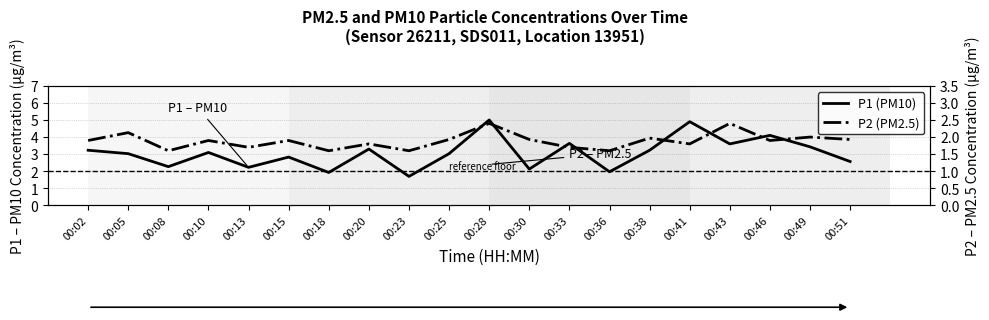

Reading left to right, list all the values displayed in this chart.

P1 (PM10): 00:02=3.2	00:05=3.0	00:08=2.3	00:10=3.1	00:13=2.2	00:15=2.8	00:18=1.9	00:20=3.3	00:23=1.7	00:25=3.0	00:28=5.0	00:30=2.1	00:33=3.6	00:36=2.0	00:38=3.2	00:41=4.9	00:43=3.6	00:46=4.1	00:49=3.4	00:51=2.6
P2 (PM2.5): 00:02=1.9	00:05=2.1	00:08=1.6	00:10=1.9	00:13=1.7	00:15=1.9	00:18=1.6	00:20=1.8	00:23=1.6	00:25=1.9	00:28=2.4	00:30=1.9	00:33=1.7	00:36=1.6	00:38=2.0	00:41=1.8	00:43=2.4	00:46=1.9	00:49=2.0	00:51=1.9